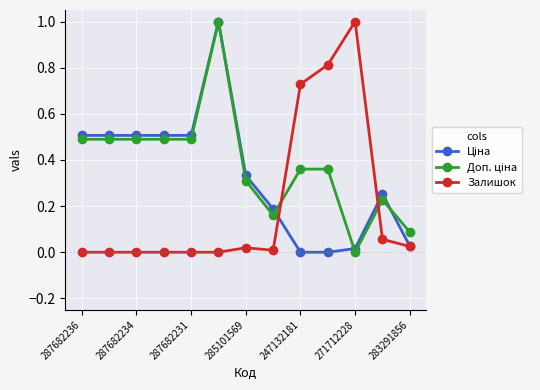

Which series has the largest total across all categories?

Доп. ціна